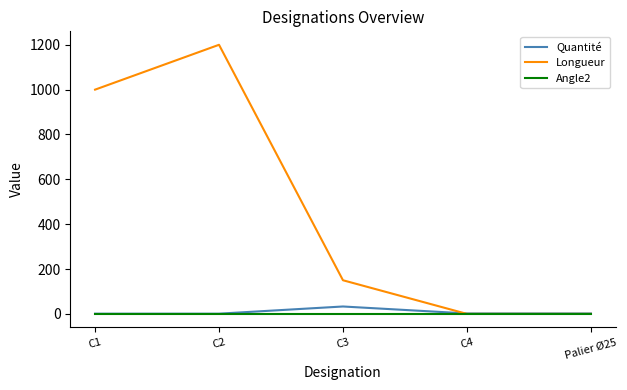

Which series has the largest total across all categories?

Longueur